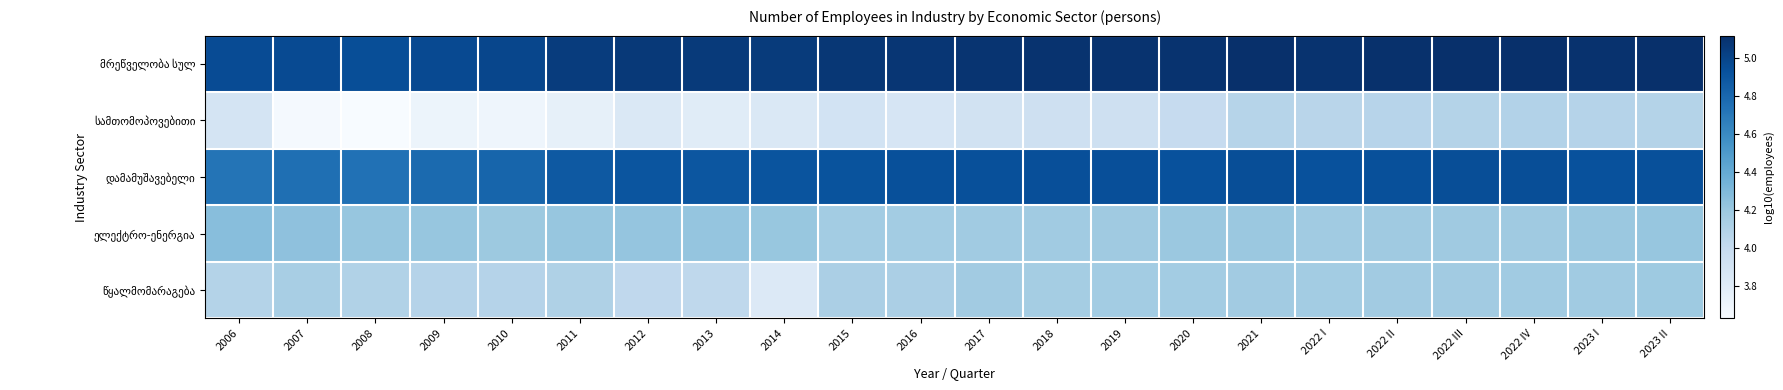

At which category is the sum across all series the highest?

2023 II